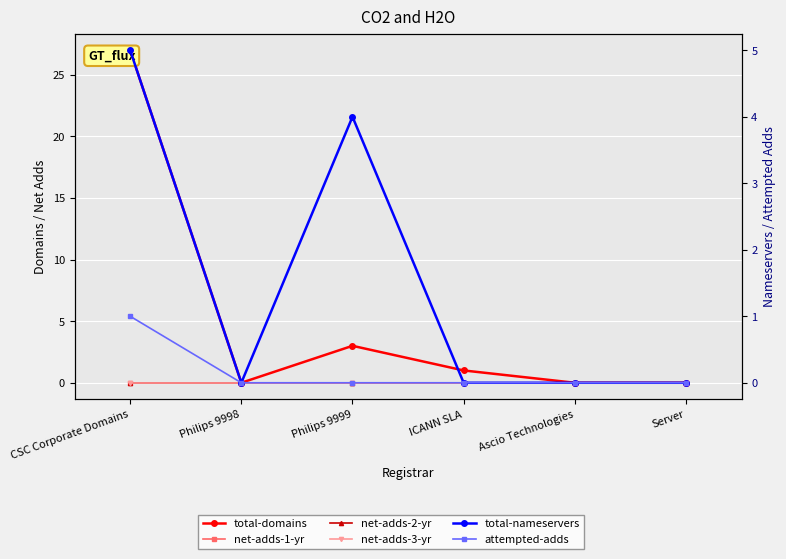

Which series has the widest spread of values?

total-domains